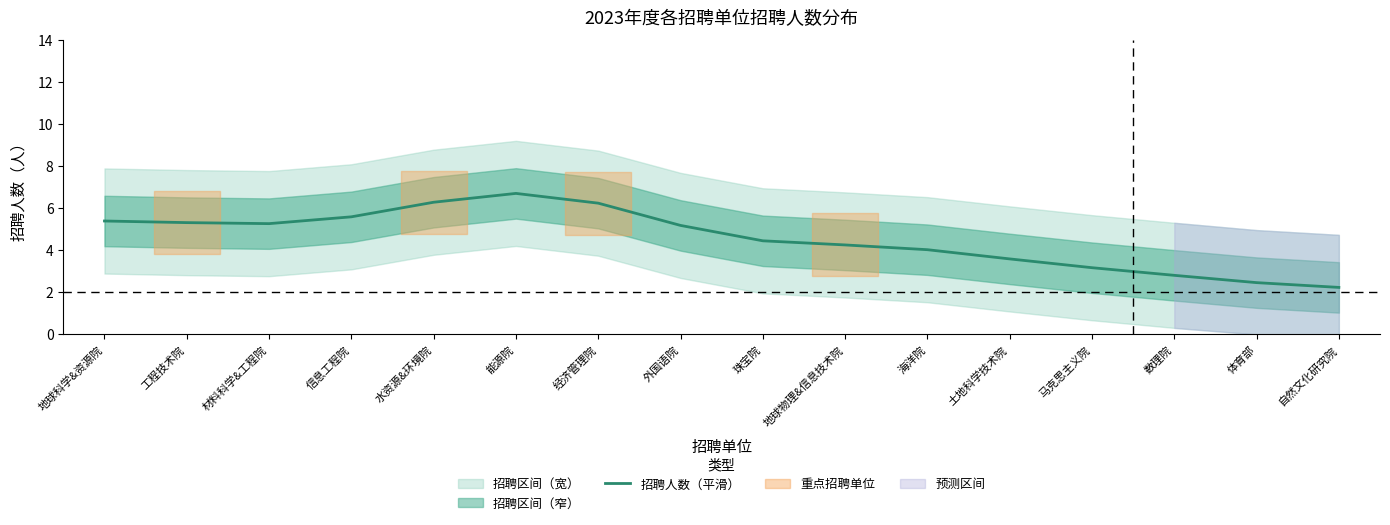

What is the change in value from 材料科学&工程院 to 能源院?

+1.4